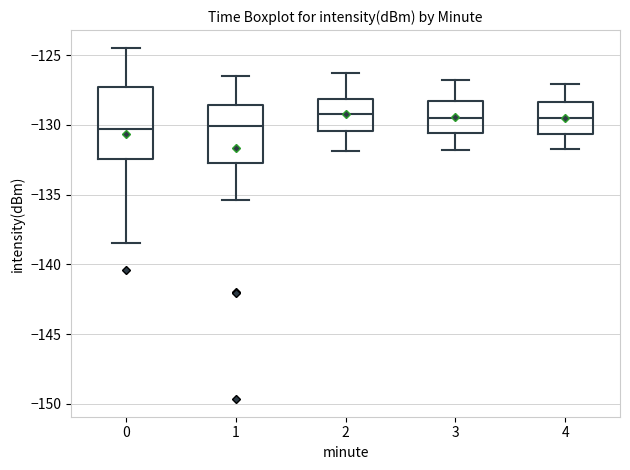

Which box is the tallest, from its lower edge to its upper edge?

0